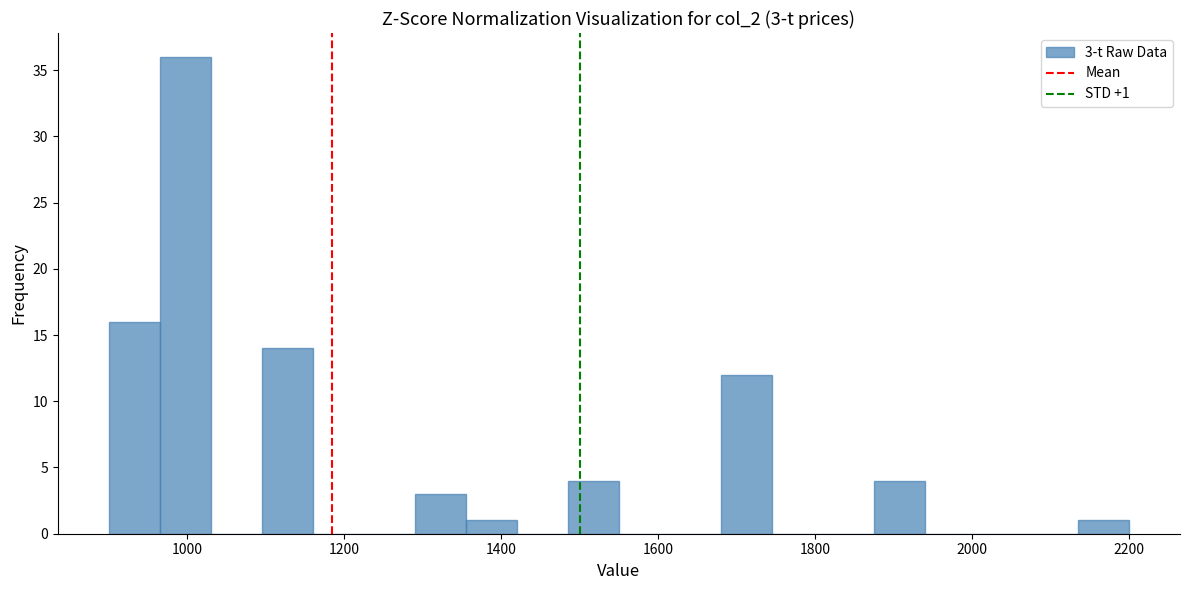

Around what value on the x-axis is the tallest bar? Give the approximate position of its centre, as read against the axis.

1000